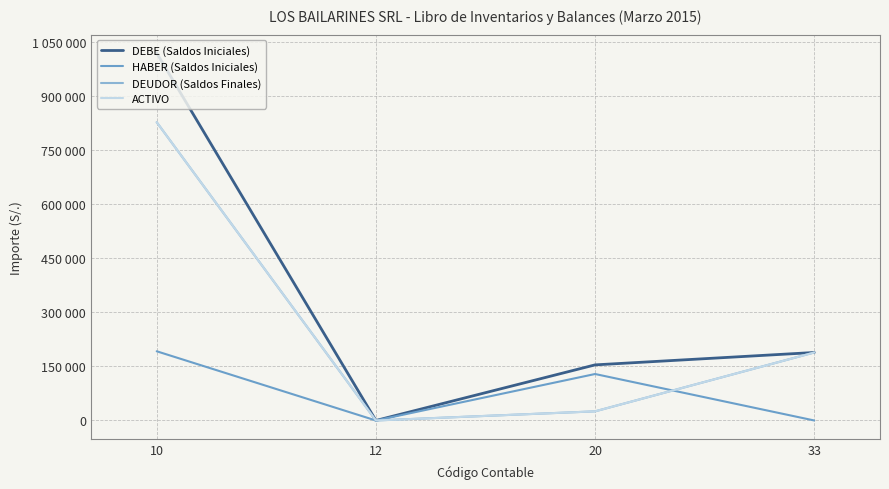

At which category does the chart reach its peak across all series?

10